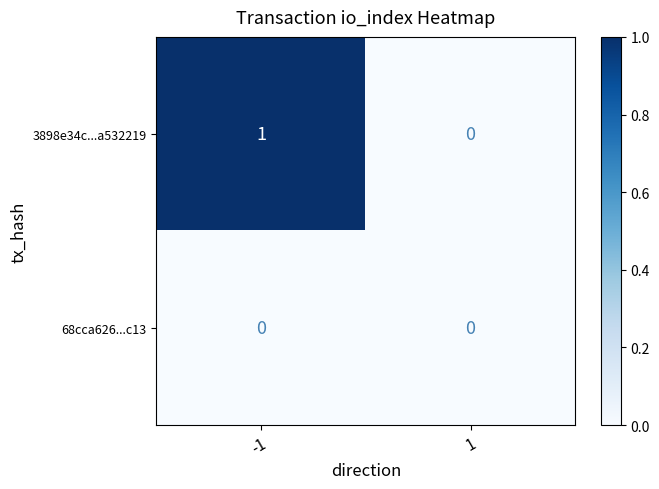

Which series has the widest spread of values?

3898e34c...a532219